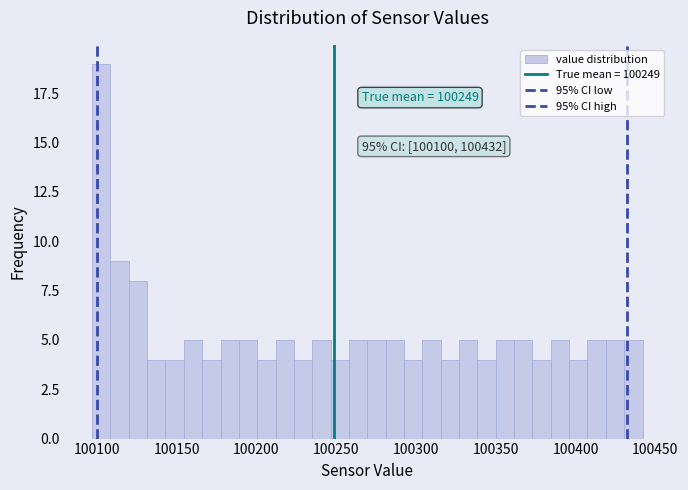

Around what value on the x-axis is the tallest bar? Give the approximate position of its centre, as read against the axis.

100105